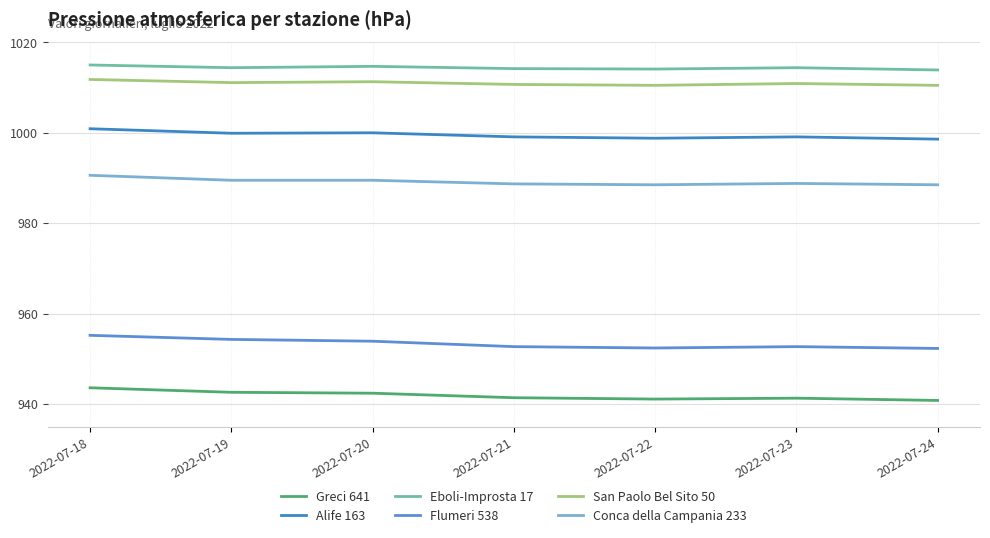

Reading left to right, list all the values displayed in this chart.

Greci 641: 2022-07-18=943.6	2022-07-19=942.6	2022-07-20=942.4	2022-07-21=941.4	2022-07-22=941.1	2022-07-23=941.3	2022-07-24=940.8
Alife 163: 2022-07-18=1000.9	2022-07-19=999.9	2022-07-20=1000.0	2022-07-21=999.1	2022-07-22=998.8	2022-07-23=999.1	2022-07-24=998.6
Eboli-Improsta 17: 2022-07-18=1015.0	2022-07-19=1014.4	2022-07-20=1014.7	2022-07-21=1014.2	2022-07-22=1014.1	2022-07-23=1014.4	2022-07-24=1013.9
Flumeri 538: 2022-07-18=955.2	2022-07-19=954.3	2022-07-20=953.9	2022-07-21=952.7	2022-07-22=952.4	2022-07-23=952.7	2022-07-24=952.3
San Paolo Bel Sito 50: 2022-07-18=1011.8	2022-07-19=1011.1	2022-07-20=1011.3	2022-07-21=1010.7	2022-07-22=1010.5	2022-07-23=1010.9	2022-07-24=1010.5
Conca della Campania 233: 2022-07-18=990.6	2022-07-19=989.5	2022-07-20=989.5	2022-07-21=988.7	2022-07-22=988.5	2022-07-23=988.8	2022-07-24=988.5